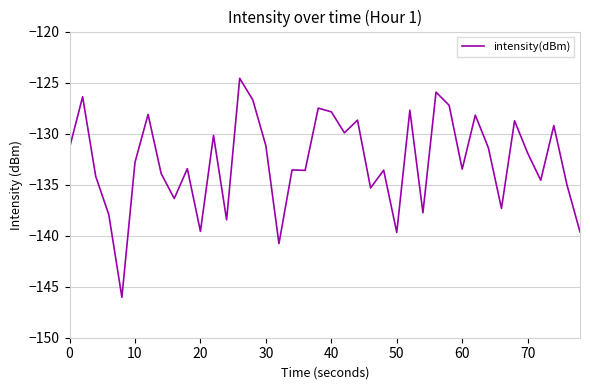

What is the minimum value shown in the chart?

-146.0